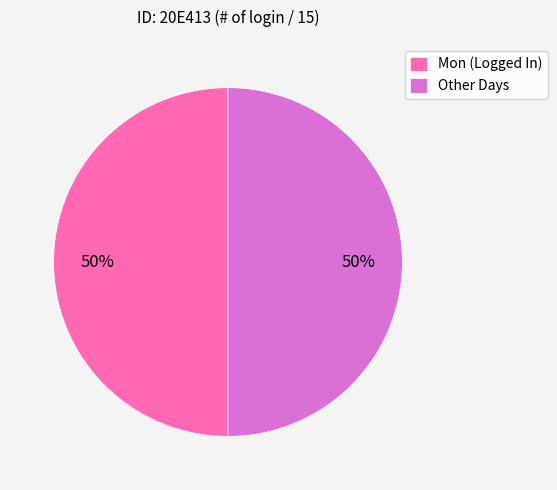

Do Other Days and Mon (Logged In) together represent more than half of the pie?

Yes